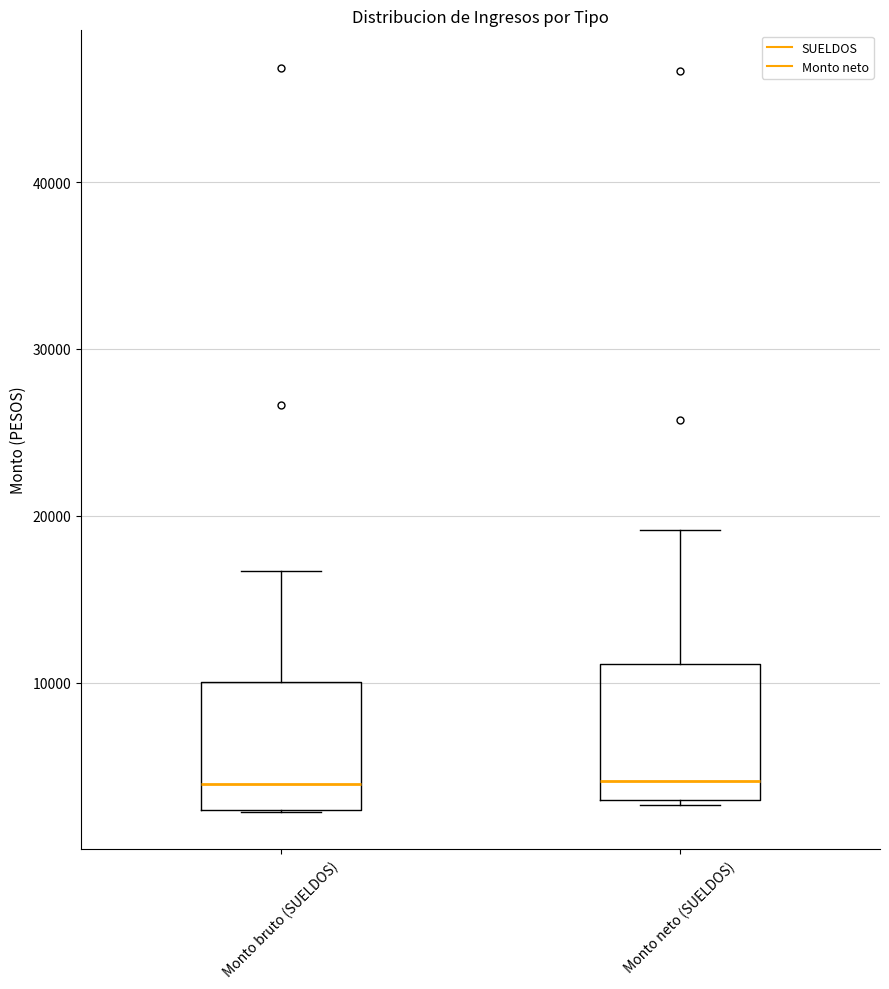

Reading left to right, transcribe this box plot: for each box, give where its median line is, the range the box spans, and where its two whiskers end, as read against the y-axis. The values are not printed on the chart, so give them approximately, as read against the axis.

Monto bruto (SUELDOS): median 4000, box 2000 to 10000, whiskers 2000 to 17000
Monto neto (SUELDOS): median 4000, box 3000 to 11000, whiskers 3000 (just below the box's lower edge) to 19000